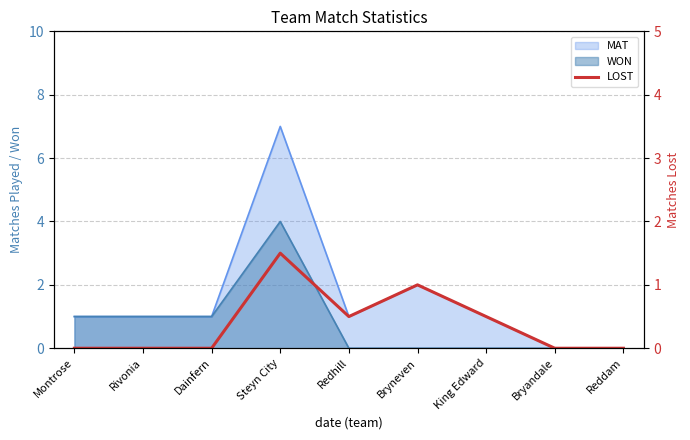

How many interior local valleys (lower than both neighbors) does the data have?

1